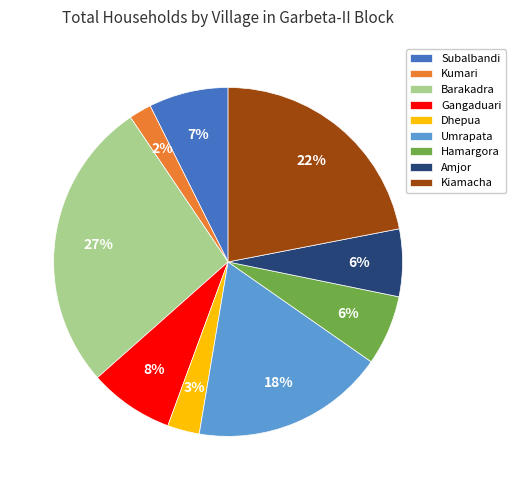

Combined, do Dhepua and Hamargora account for over 50%?

No